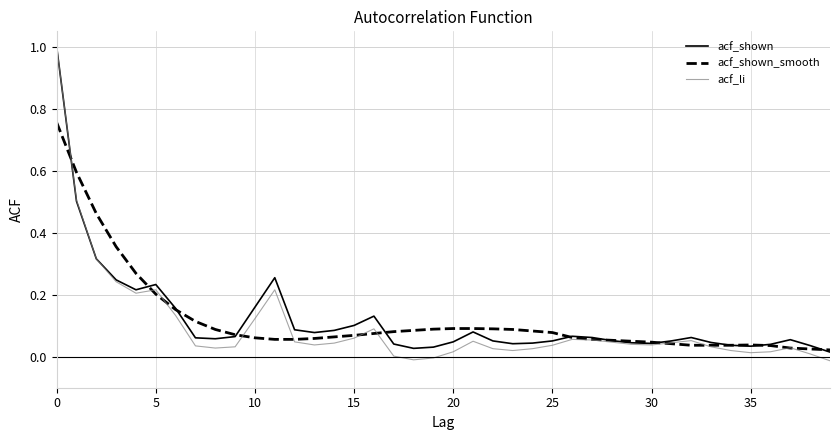

Which series has the largest range (max minus min)?

acf_li